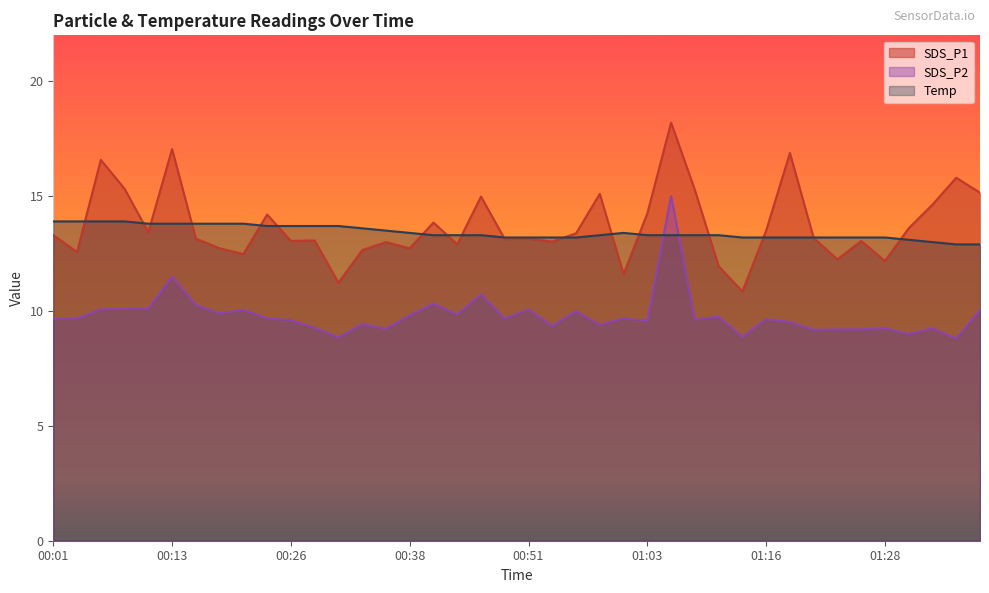

How many lines are shown in the chart?

3